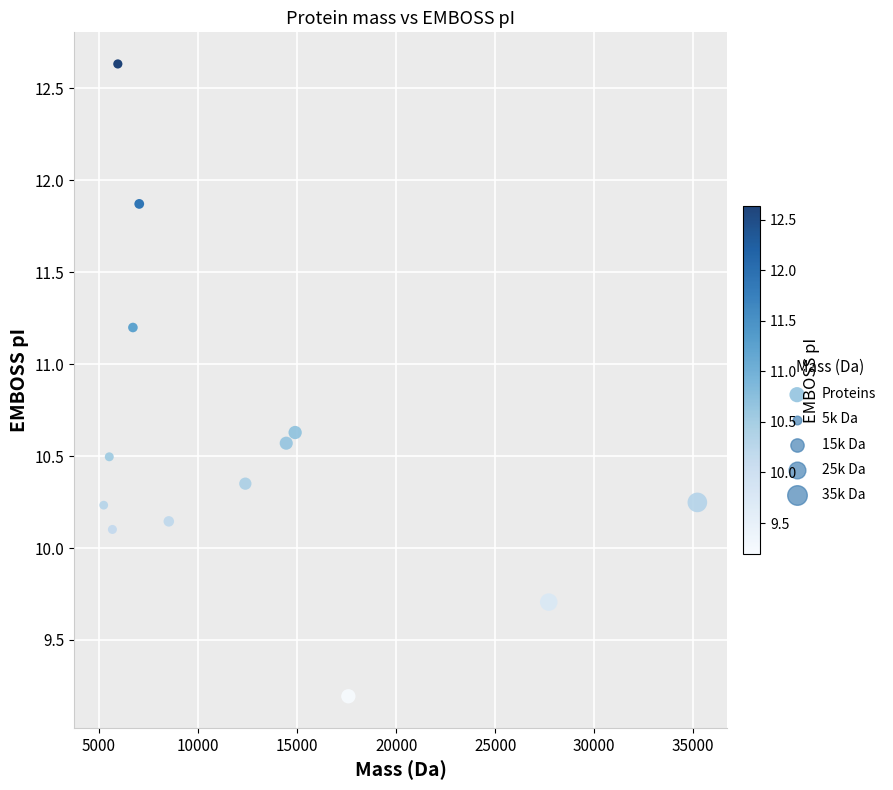

What is the range of X values (max minus min)?

29972.0